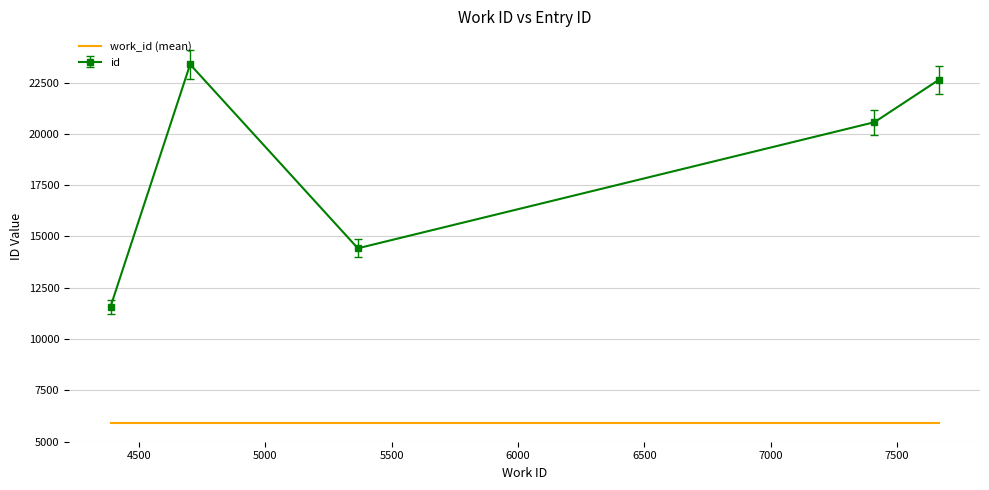

Rank the series by their maximum value, from highest to lowest.

id, work_id (mean)